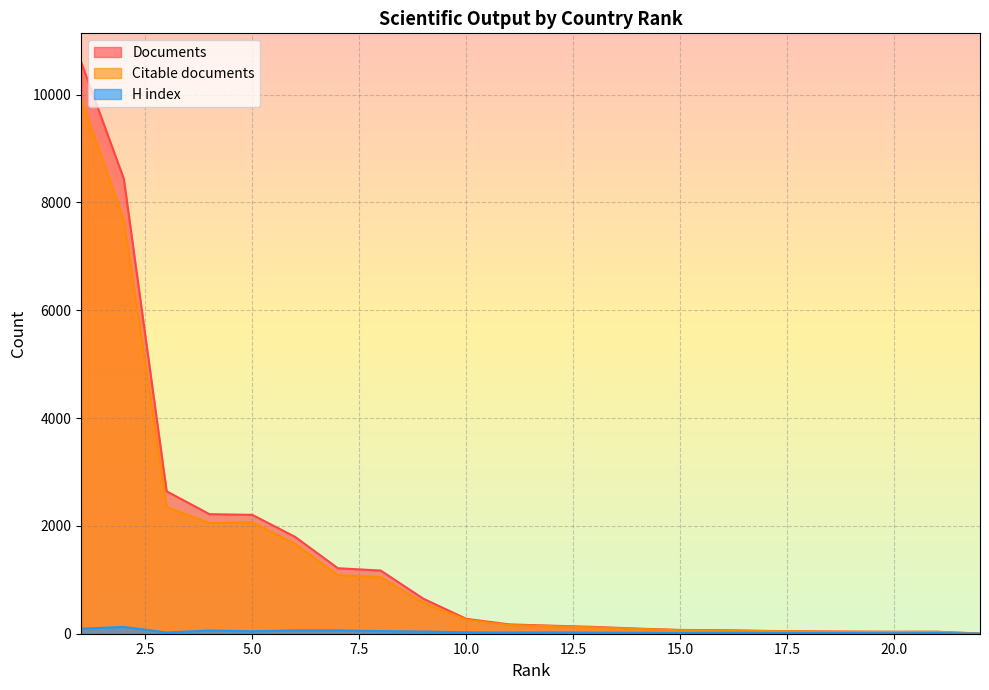

How many categories are shown in the chart?

22